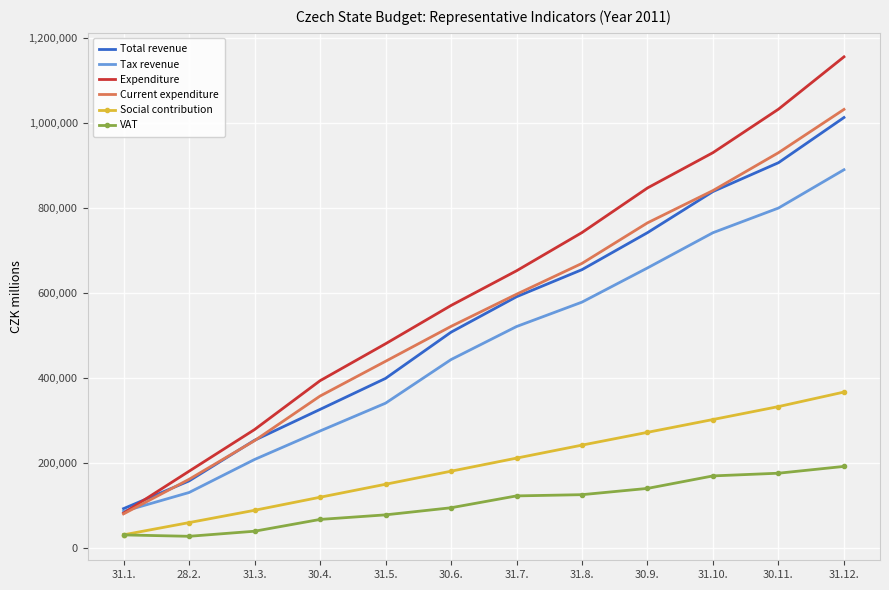

The value of Social contribution at 30.11. is 121195. True or false?

False